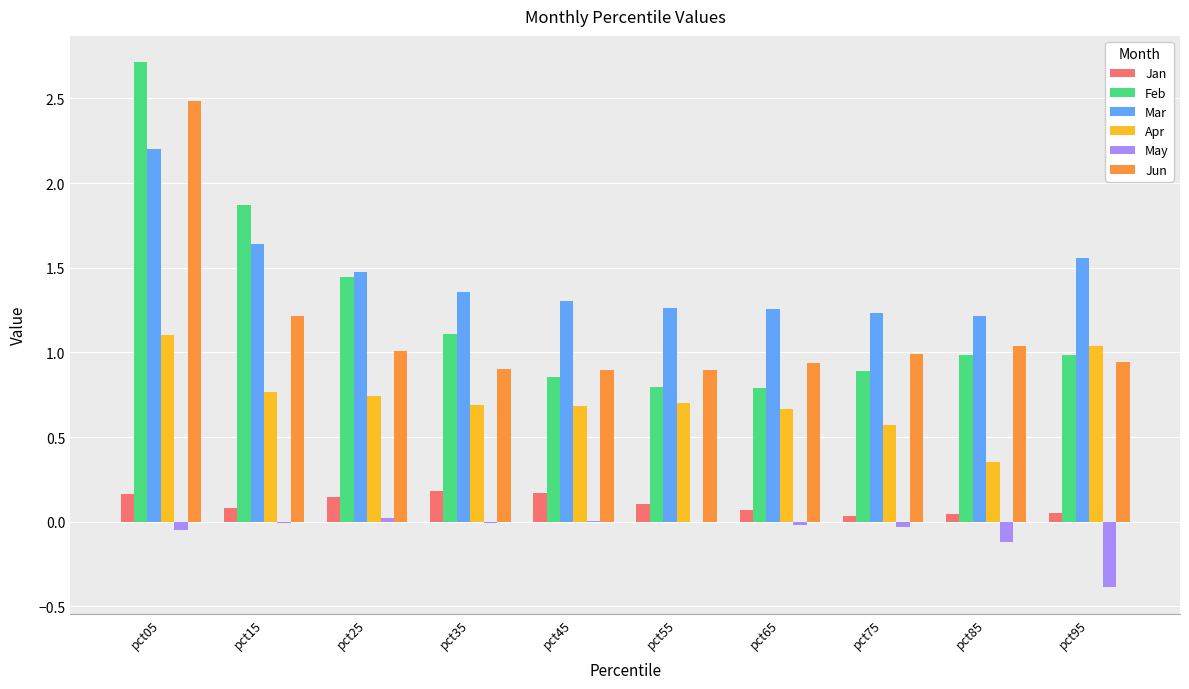

Which label corresponds to the largest value in the chart?

pct05